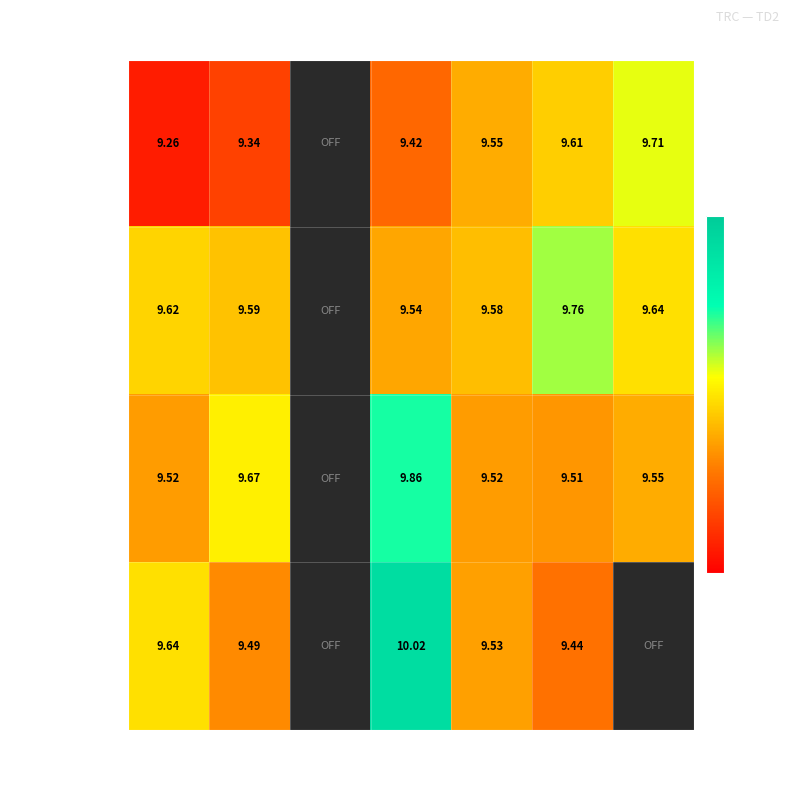

How many values in Week 4 (19–25 Mar) are above zero?

5